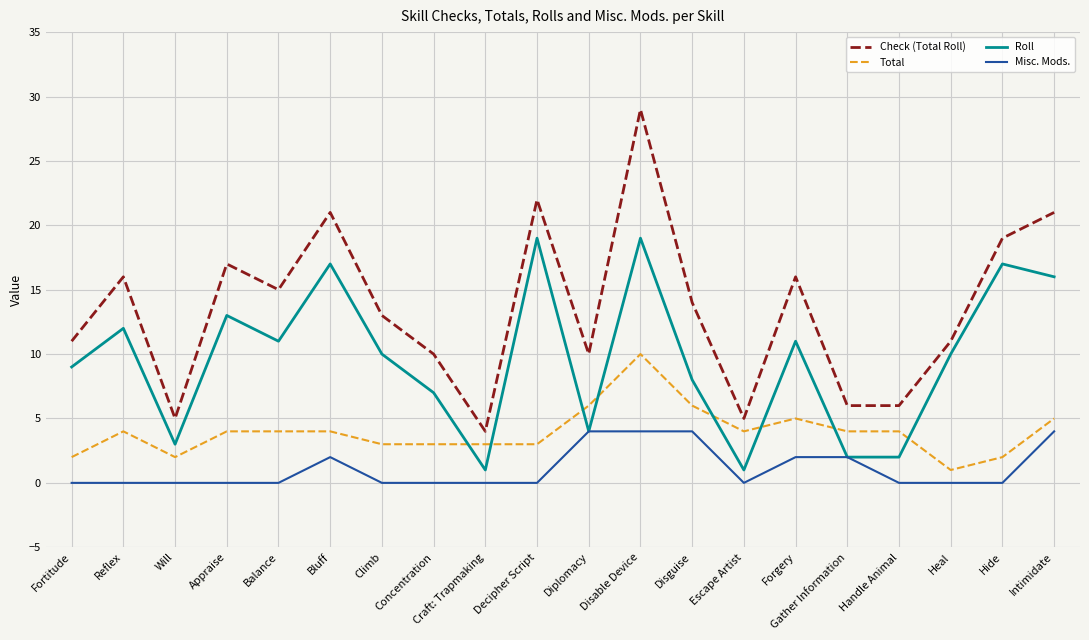

At which category does Check (Total Roll) reach its first local valley?

Will